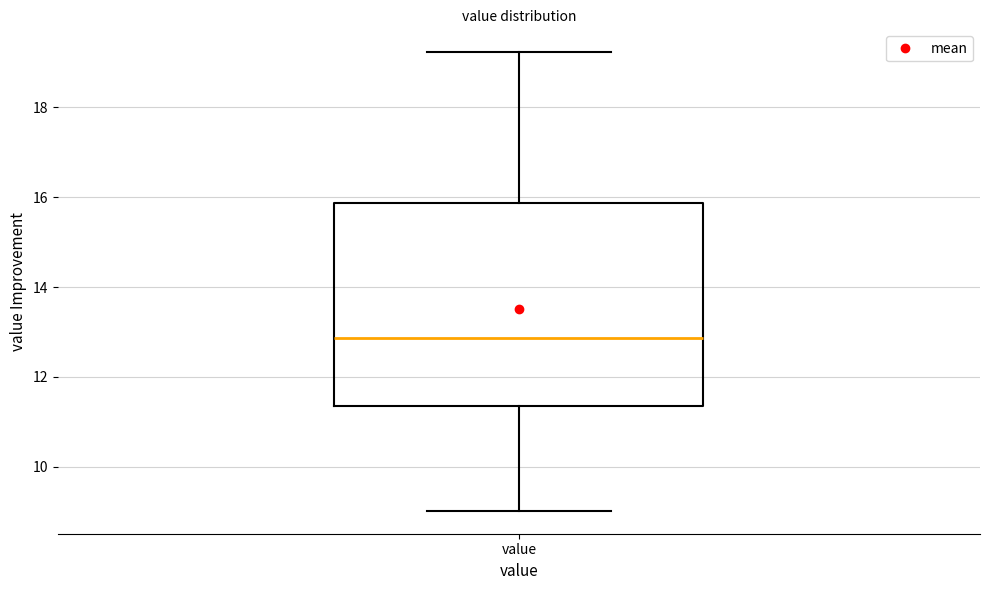

Read this box plot against the y-axis: the position of the median line, the range covered by the box, and the ends of both whiskers. The values are not printed on the chart, so give them approximately, as read against the axis.

median 12.8, box 11.4 to 15.8, whiskers 9.0 to 19.2